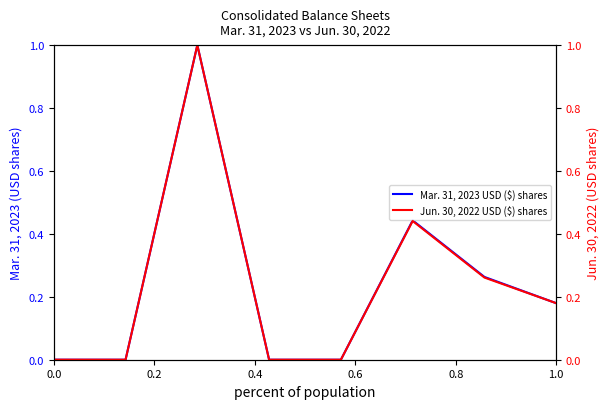

At how many categories does at least one series exceed 0?

5